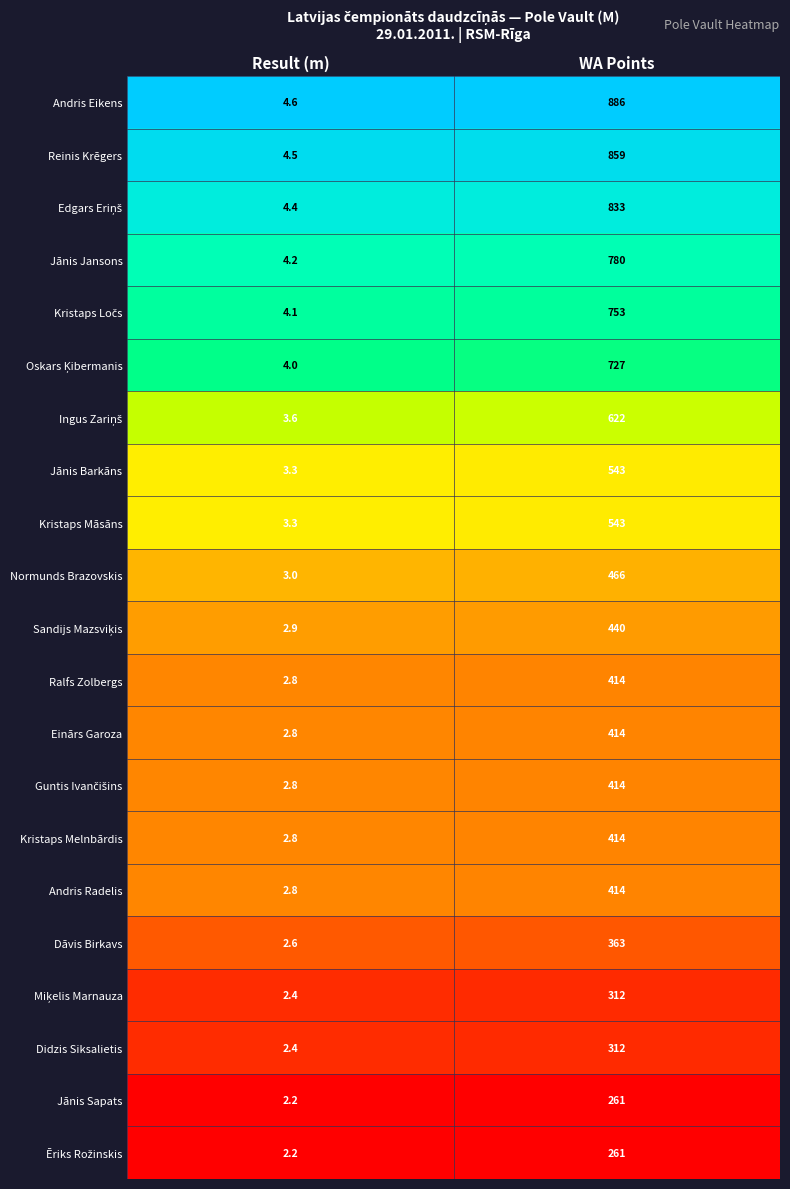

What is the difference between the maximum and minimum values in the Einārs Garoza series?

411.2